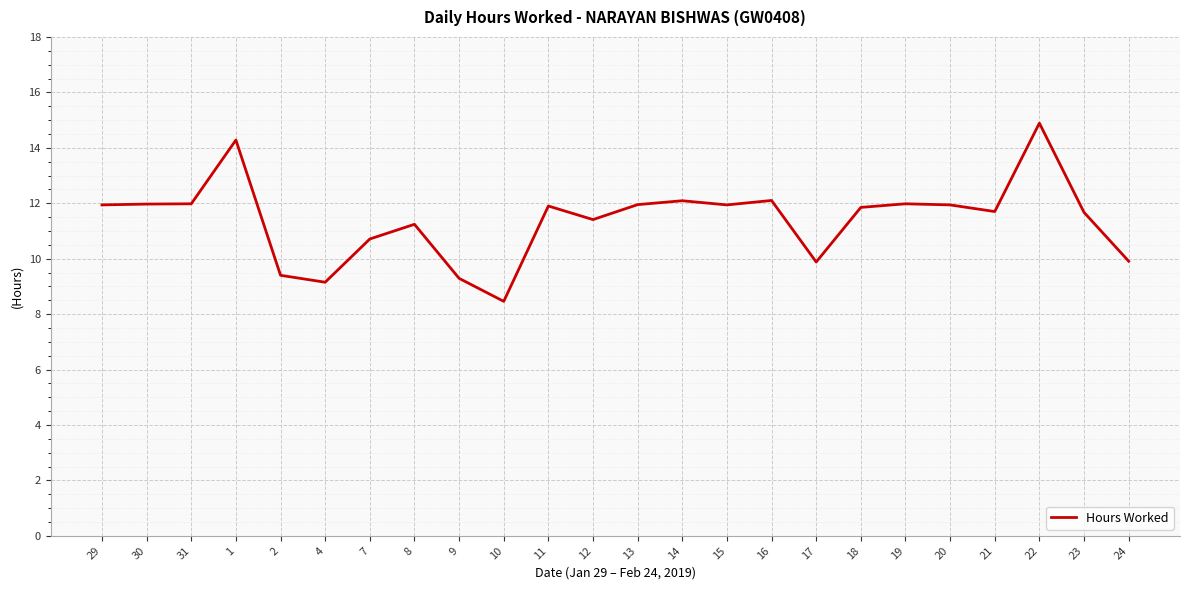

What is the ratio of the value at 17 to the value at 12?

0.9